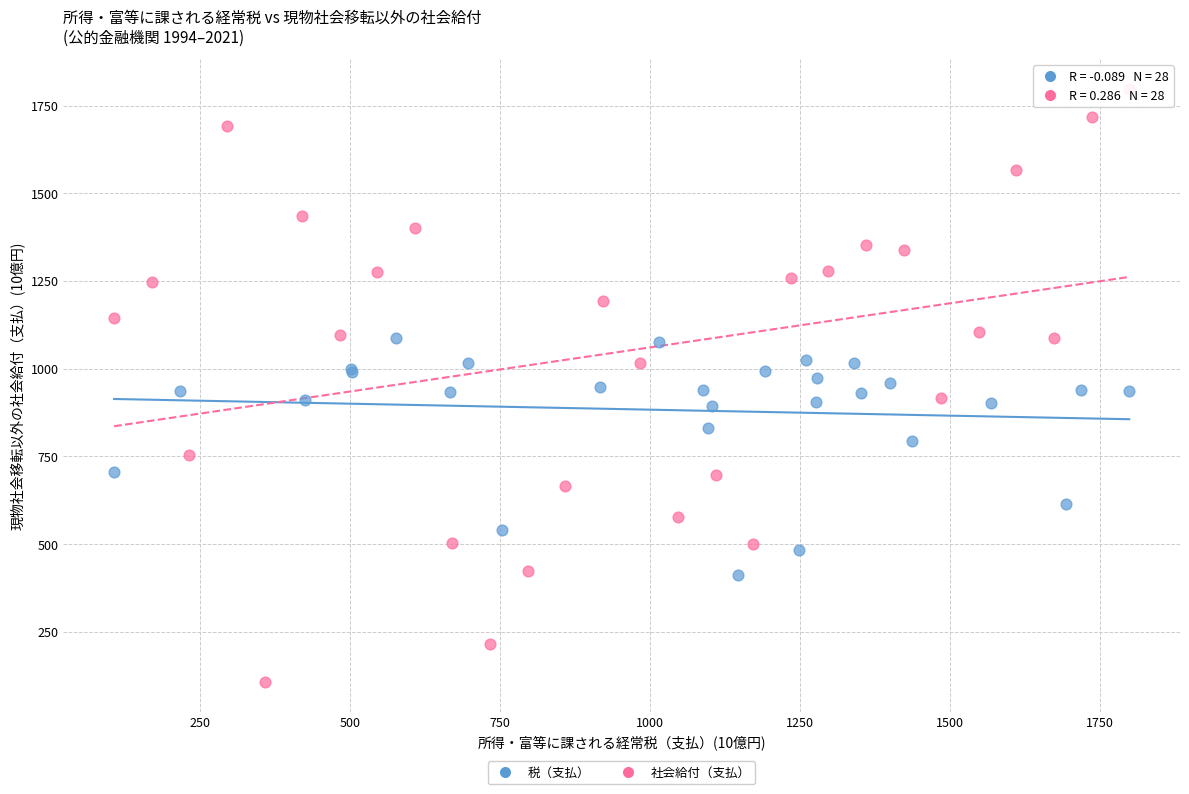

Which series has the largest Y range (max minus min)?

社会給付（支払）